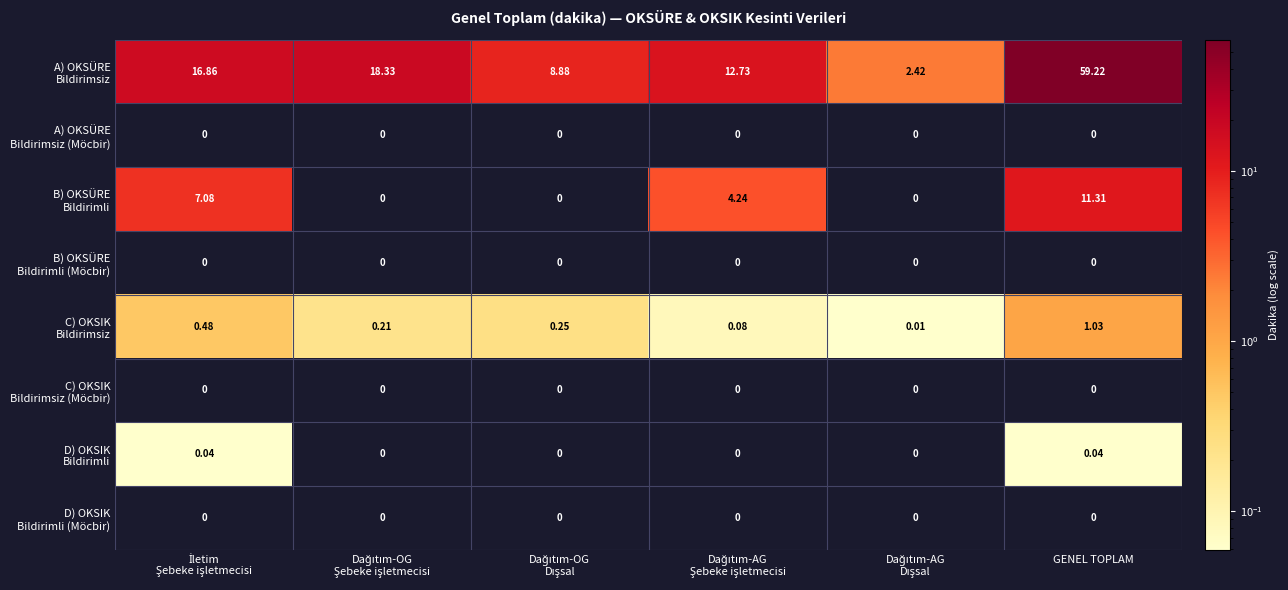

Which category has the highest value across all series?

GENEL TOPLAM